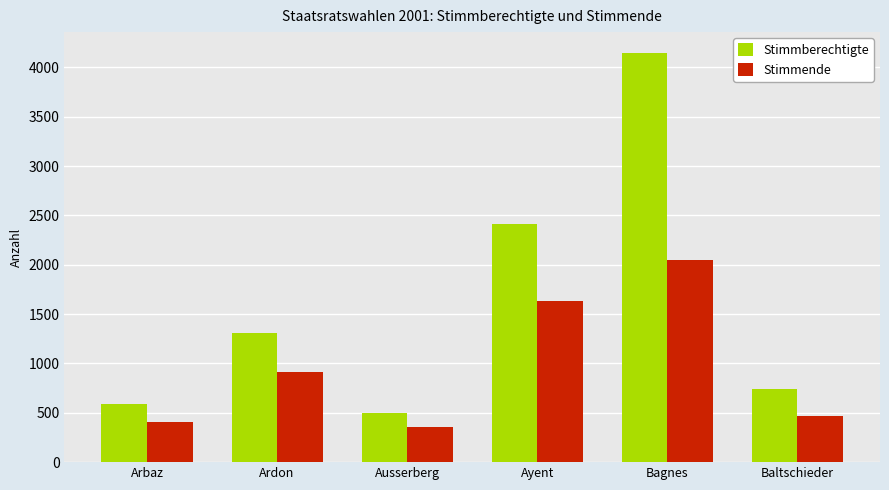

Reading right to left, transcribe all the data shown in this chart.

Stimmberechtigte: Baltschieder=746	Bagnes=4150	Ayent=2410	Ausserberg=502	Ardon=1313	Arbaz=587
Stimmende: Baltschieder=472	Bagnes=2045	Ayent=1629	Ausserberg=353	Ardon=913	Arbaz=406